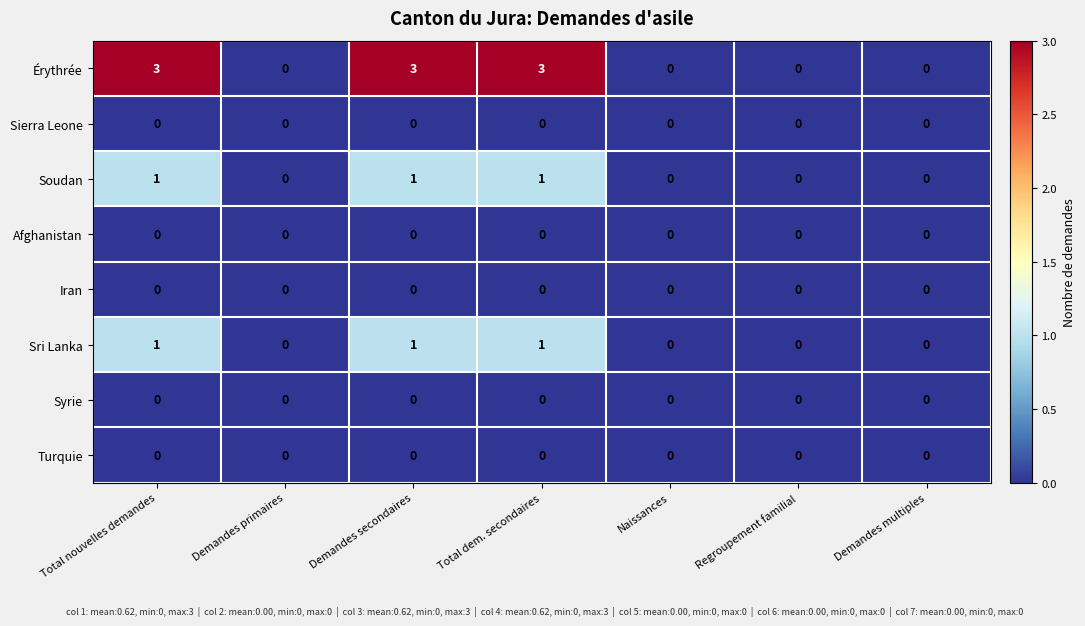

Which series has the widest spread of values?

Érythrée